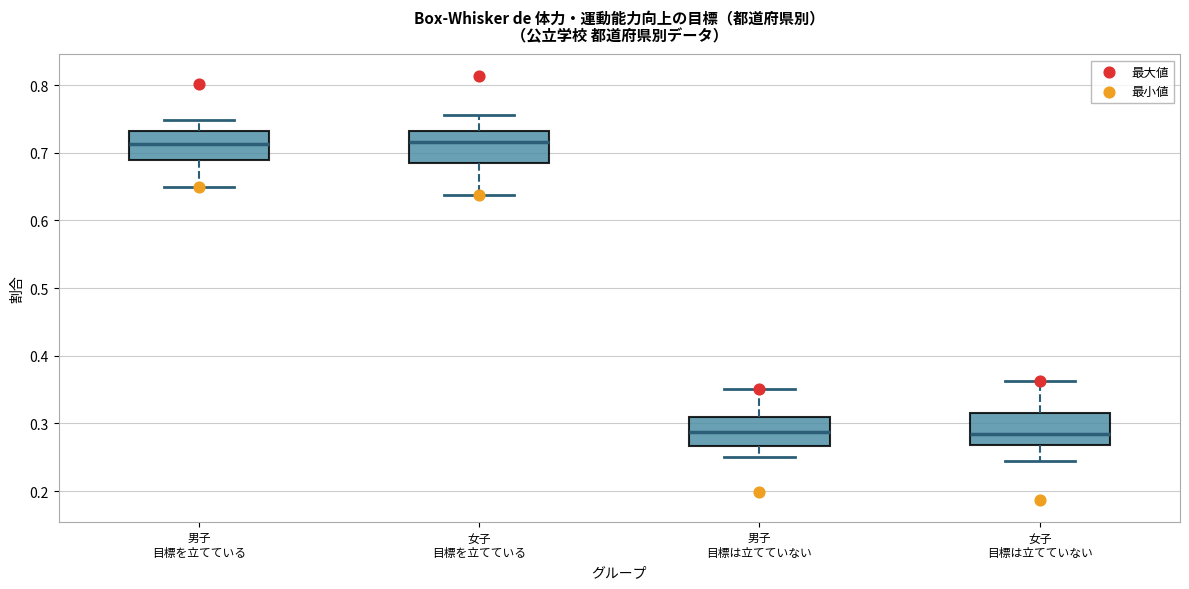

Reading left to right, read every box against the y-axis: the position of its median line, the range the box covers, and the ends of its whiskers. The values are not printed on the chart, so give them approximately, as read against the axis.

男子 目標を立てている: median 0.71, box 0.69 to 0.73, whiskers 0.65 to 0.75
女子 目標を立てている: median 0.72, box 0.69 to 0.73, whiskers 0.64 to 0.76
男子 目標は立てていない: median 0.29, box 0.27 to 0.31, whiskers 0.25 to 0.35
女子 目標は立てていない: median 0.28, box 0.27 to 0.32, whiskers 0.24 to 0.36